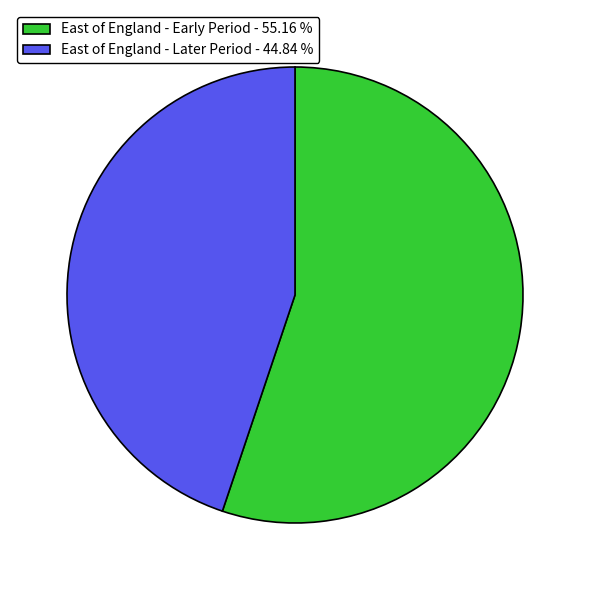

How many slices are in this pie chart?

2